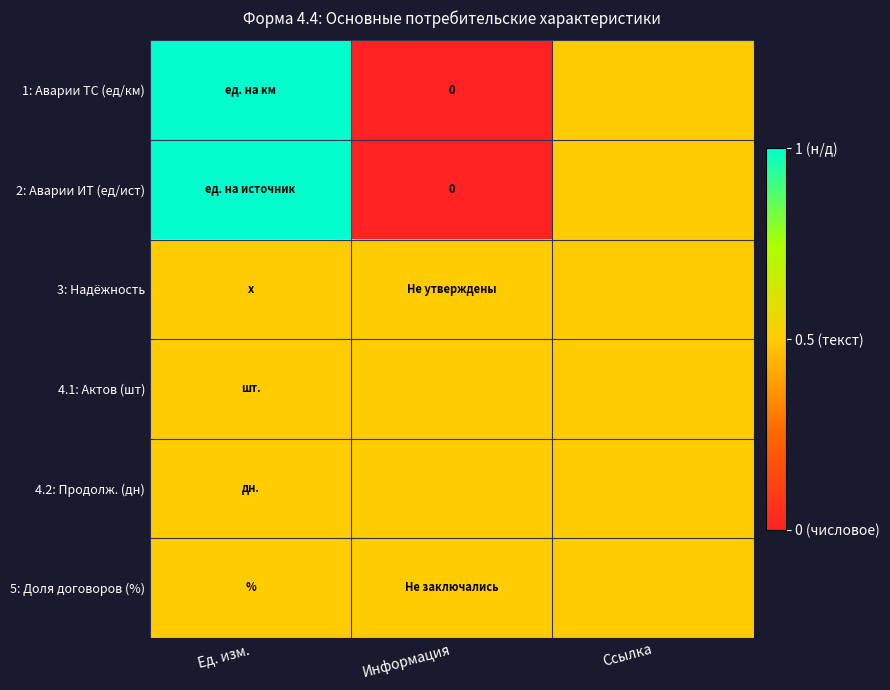

Is the value of 5: Доля договоров (%) at Информация greater than the value of 4.1: Актов (шт) at Ед. изм.?

No